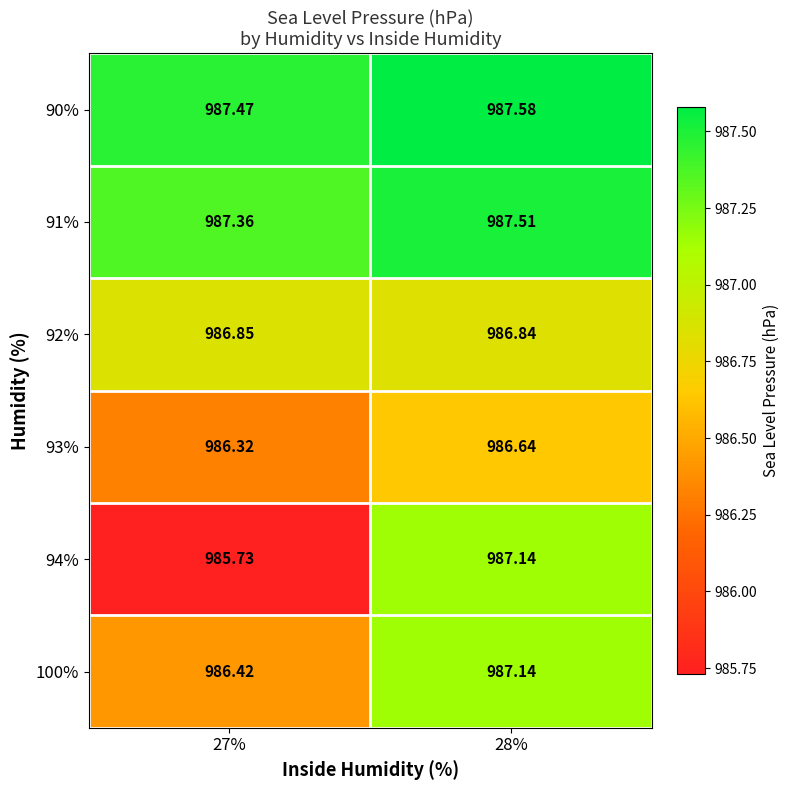

Is the value of 91% at 28% greater than the value of 93% at 27%?

Yes